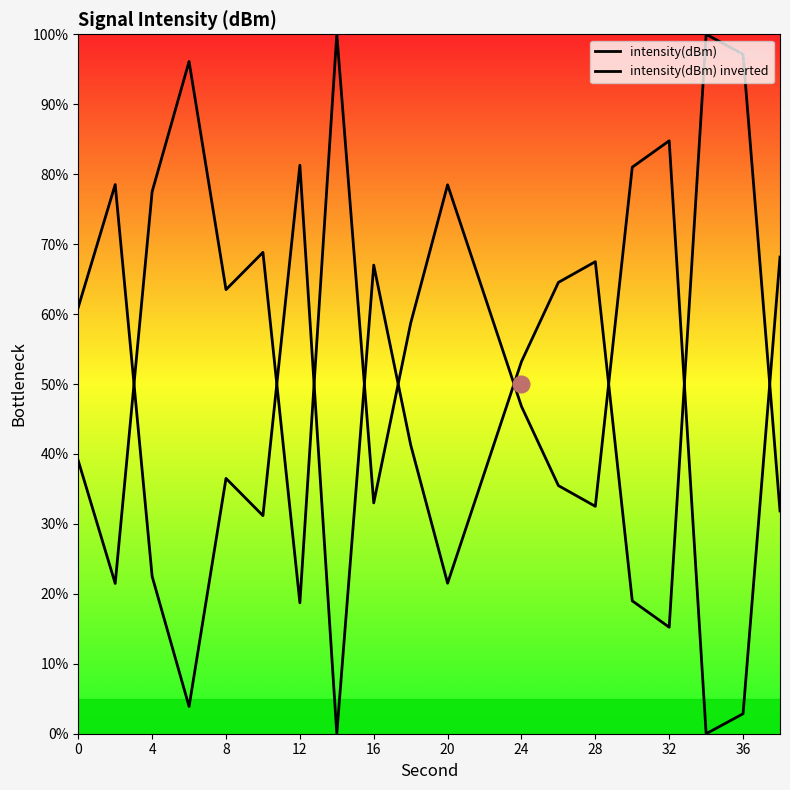

List the series in order of their overall mean, lowest first.

intensity(dBm), intensity(dBm) inverted